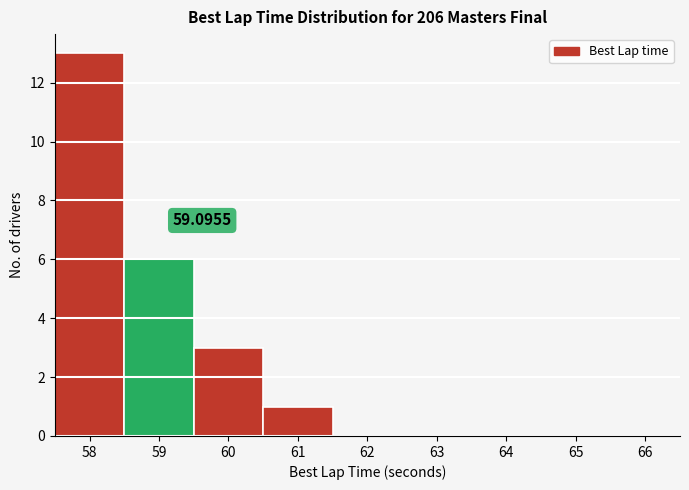

Which range on the x-axis has the tallest bar?

57.5 to 58.5